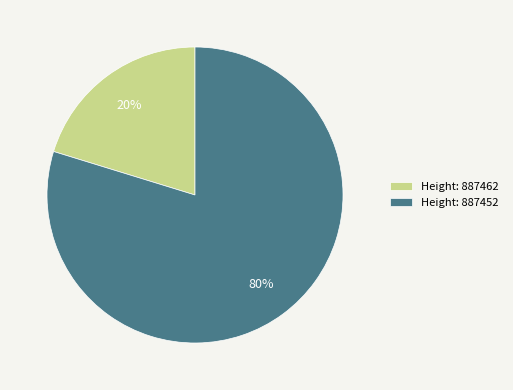

Which slice represents more than half of the pie?

Height: 887452